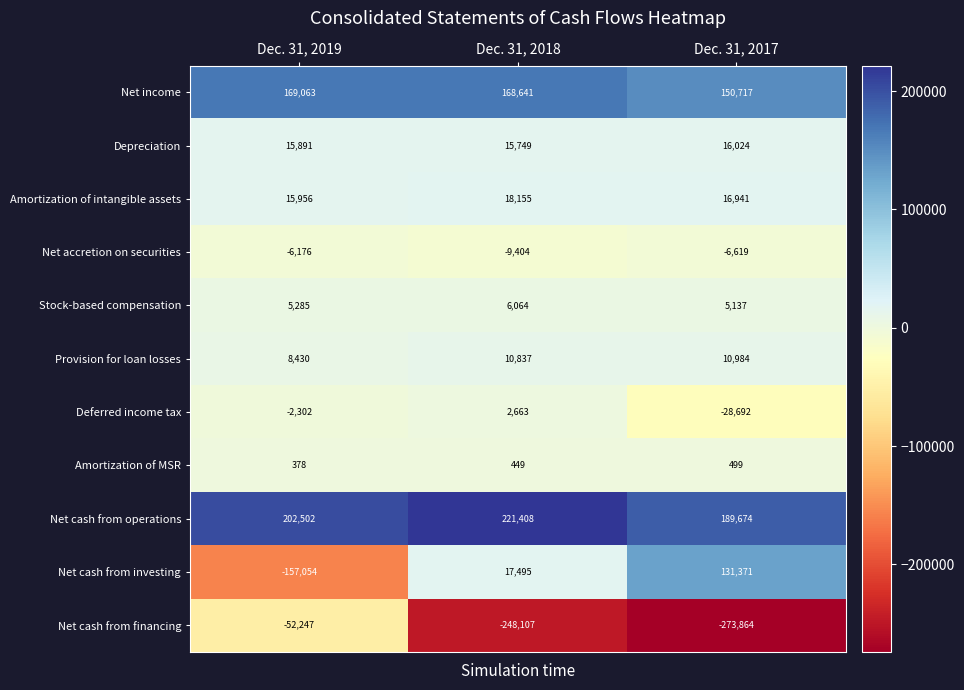

The Provision for loan losses series shows 3240 at Dec. 31, 2017. True or false?

False